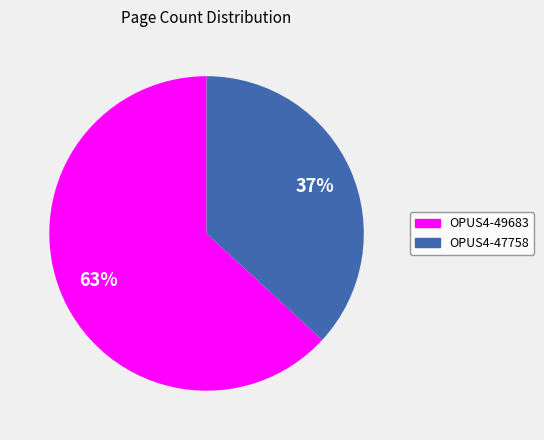

To the nearest percent, what portion does OPUS4-47758 represent?

37%